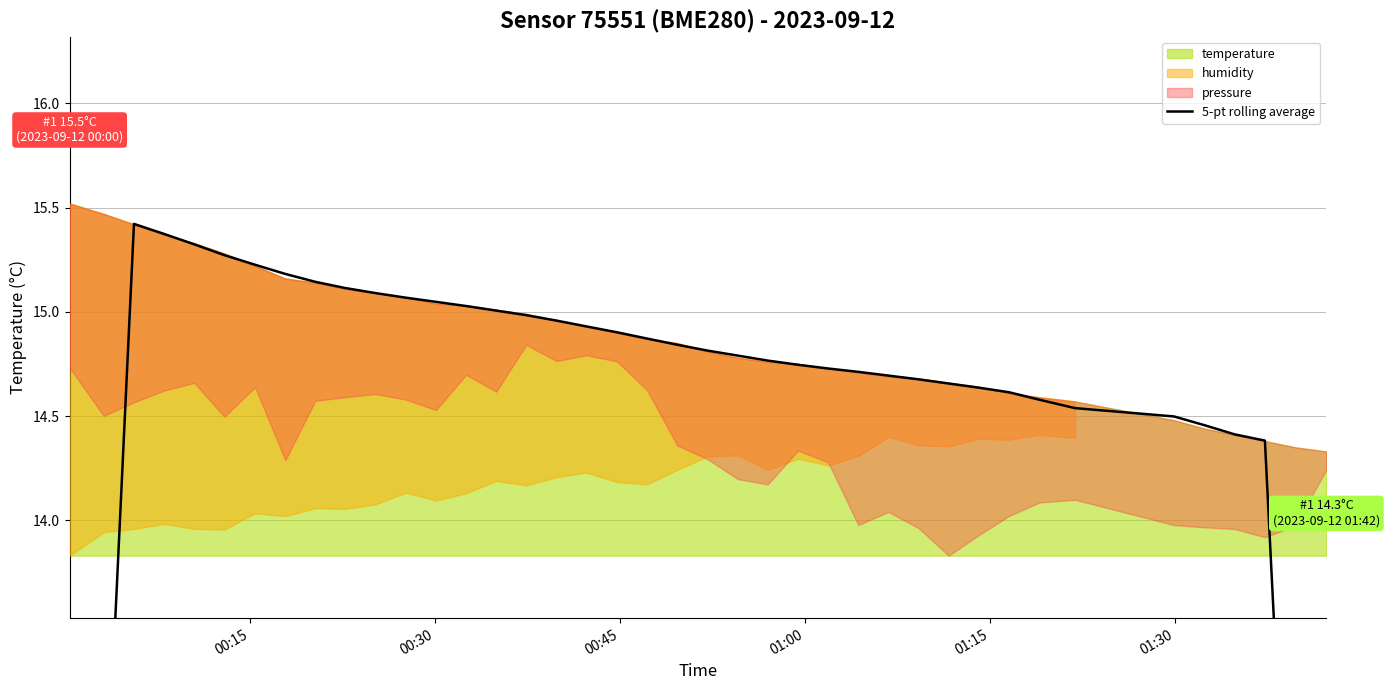

True or false: there are more than 2 points higher than both neighbors.

False